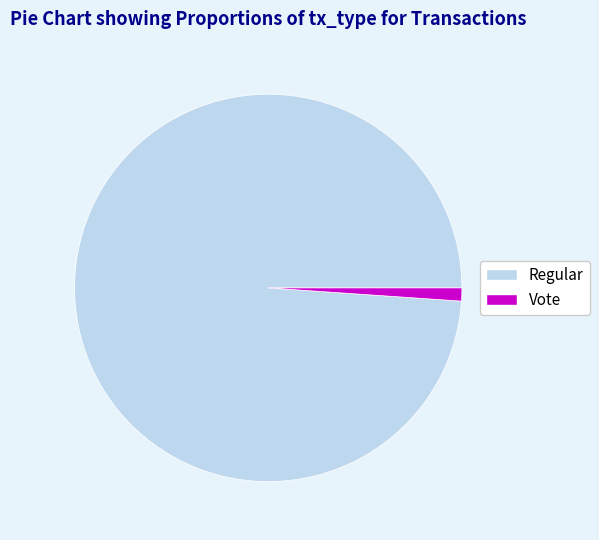

What is the largest slice in the pie chart?

Regular